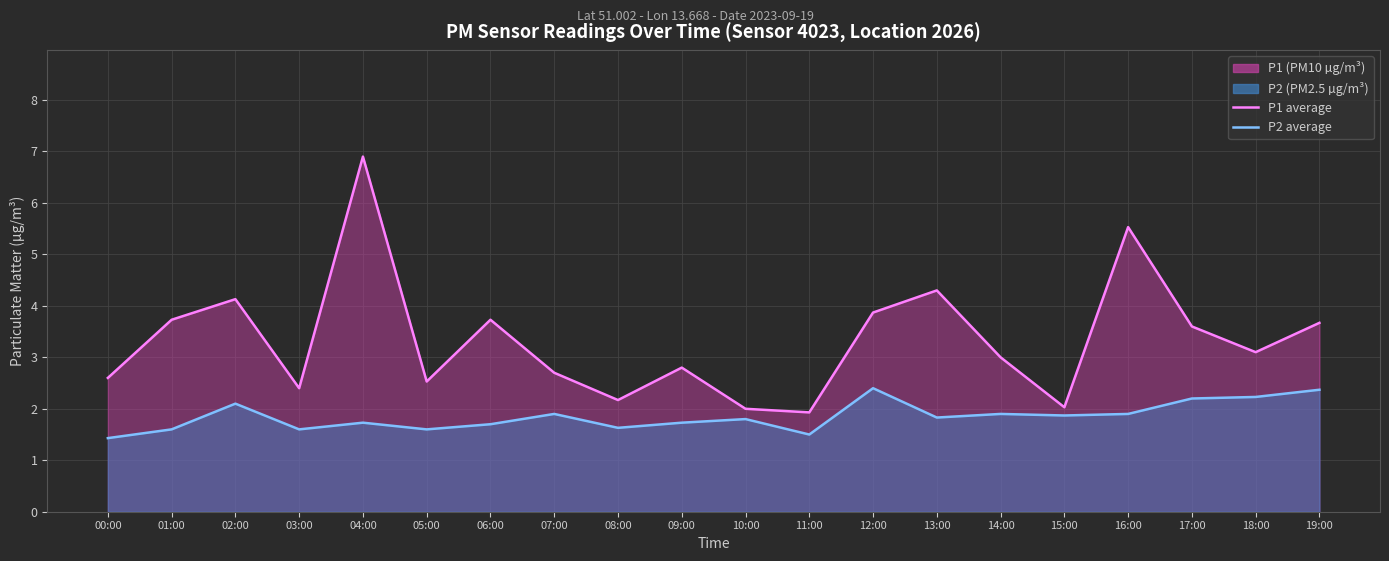

What is the difference between the maximum and second lowest values in the P1 (line) series?

4.9